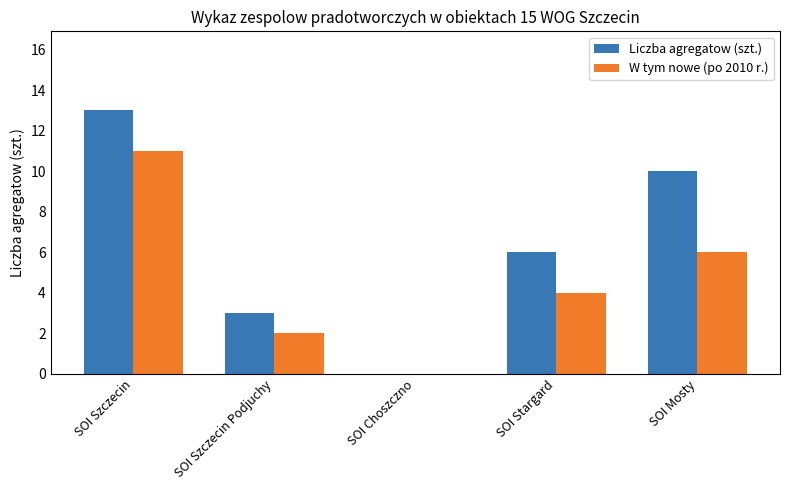

Which series has the largest total across all categories?

Liczba agregatow (szt.)